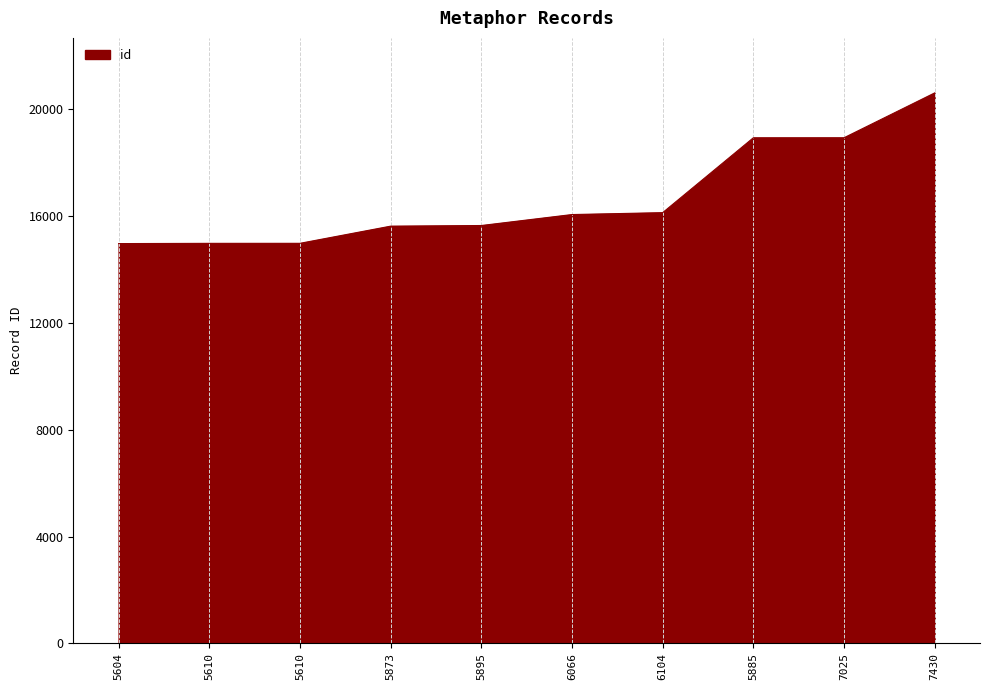

What is the sum of the values at 5895 and 7430?

36274